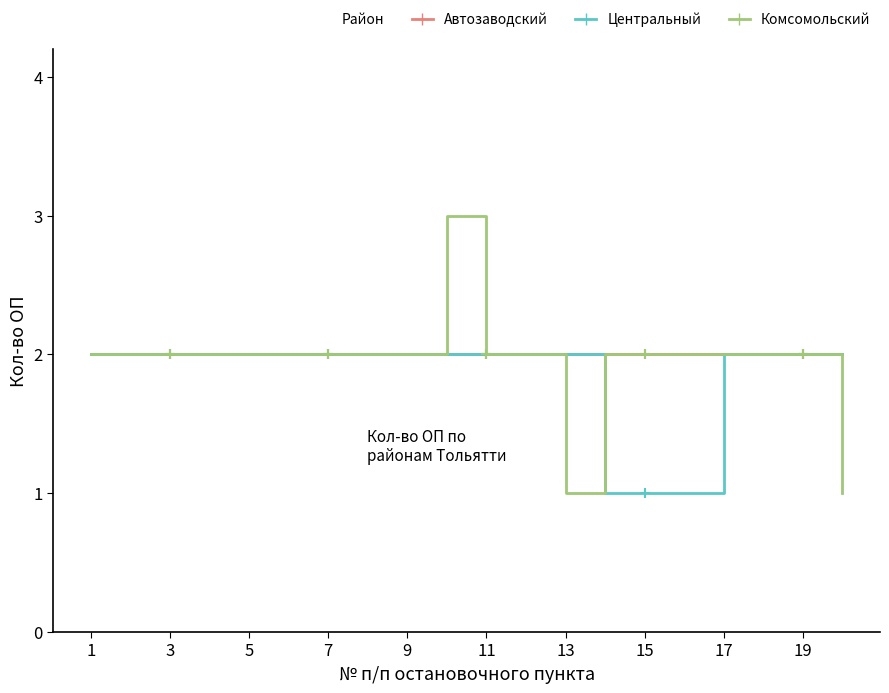

What is the greatest value displayed?

3